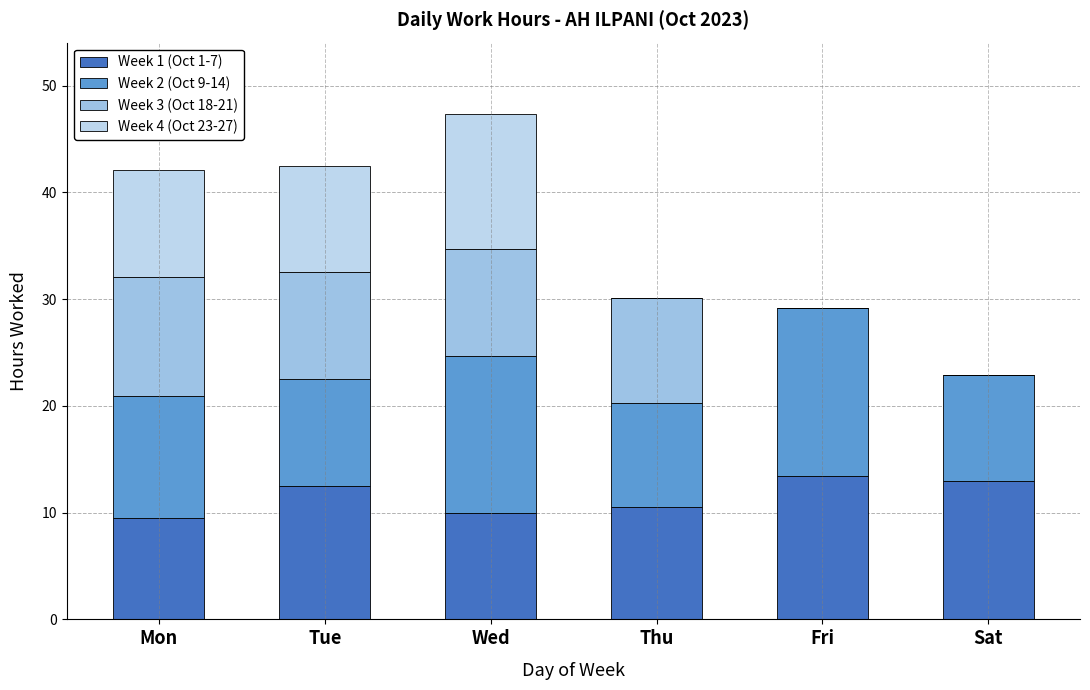

Between Wed and Thu, which is larger?

Thu